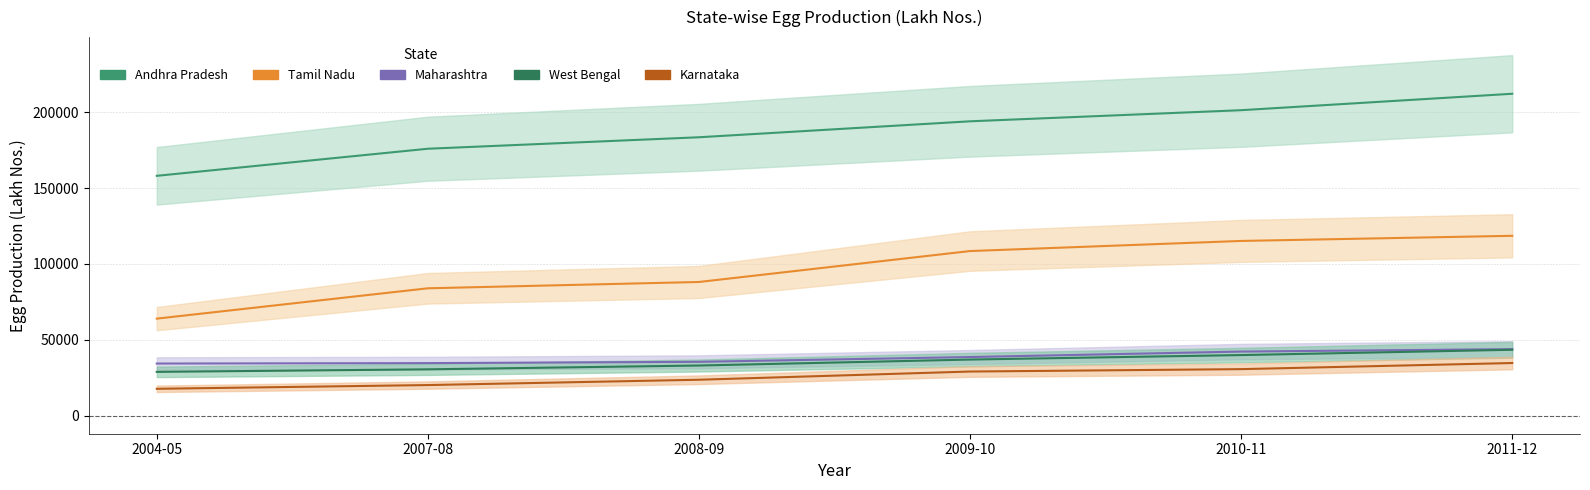

Which series changed the most between 2004-05 and 2008-09?

Andhra Pradesh